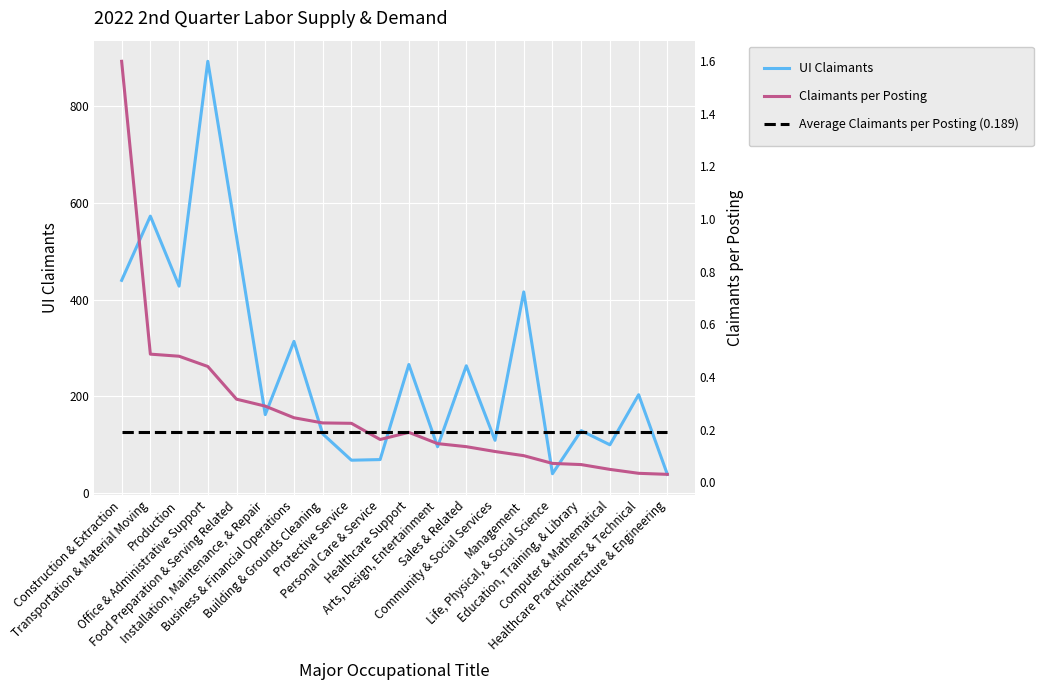

What is the greatest value displayed?

893.1